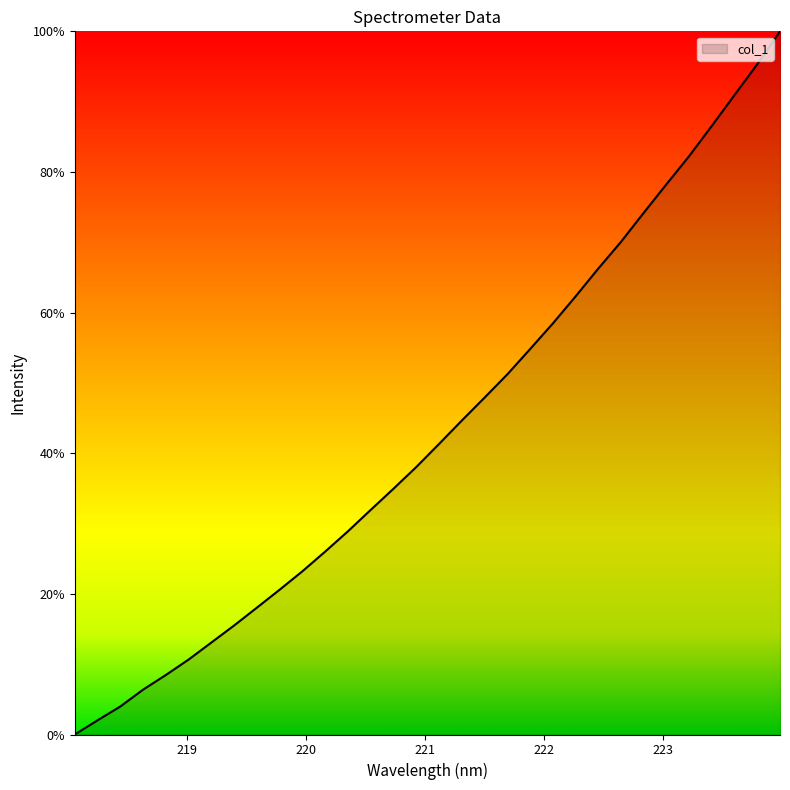

Does the chart have visible grid lines?

No